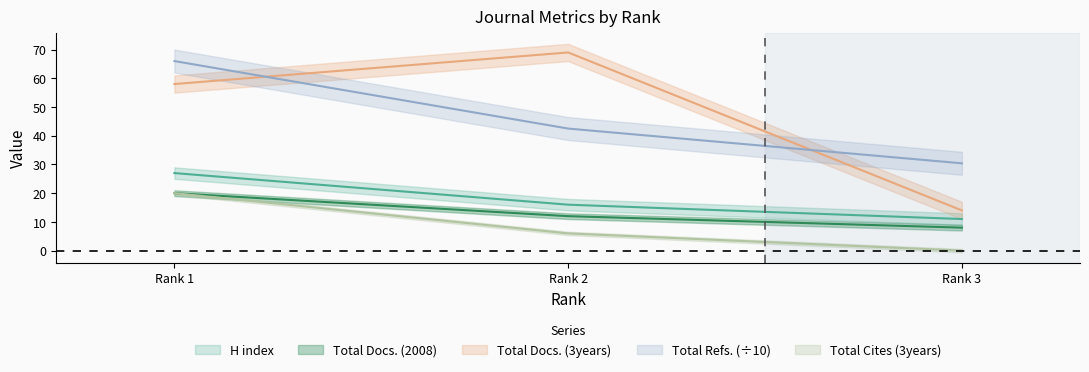

At how many categories does at least one series exceed 45?

2